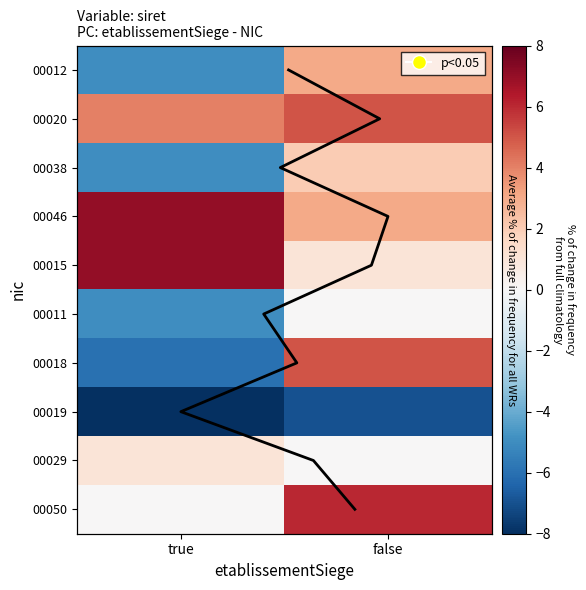

Is the value of 00015 at false greater than the value of 00029 at true?

No